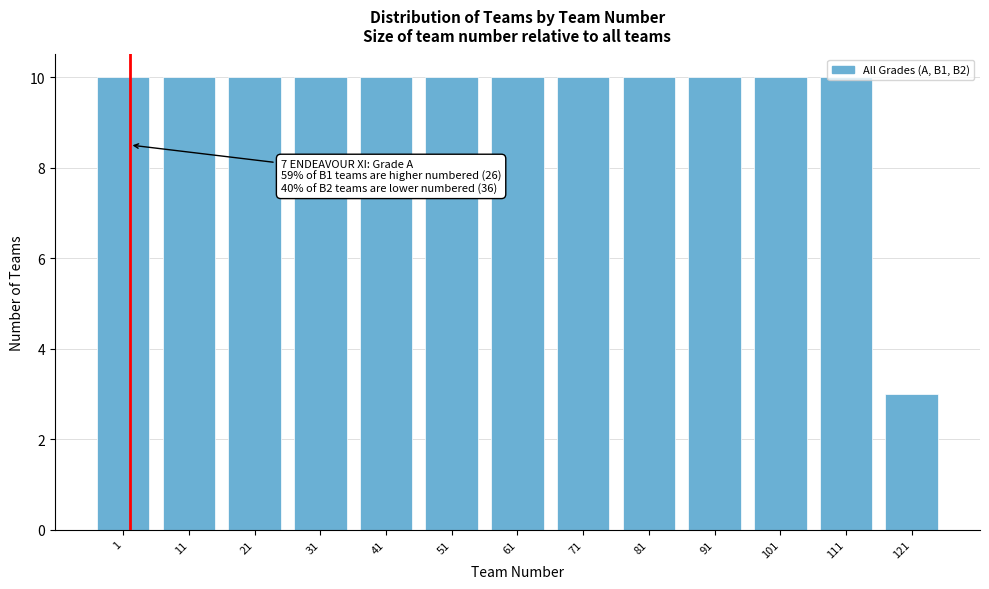

Where is the data nearest to the value 6?

121